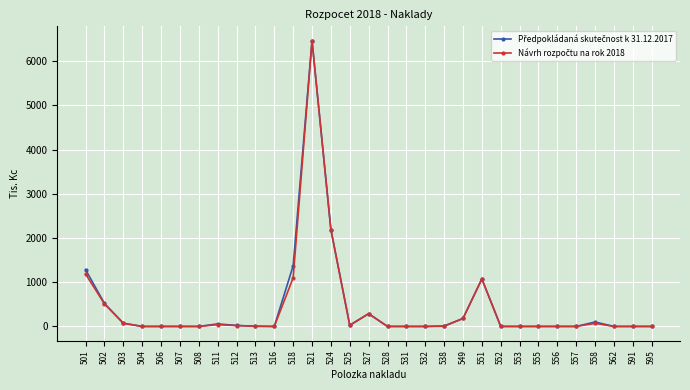

What is the maximum value shown in the chart?

6467